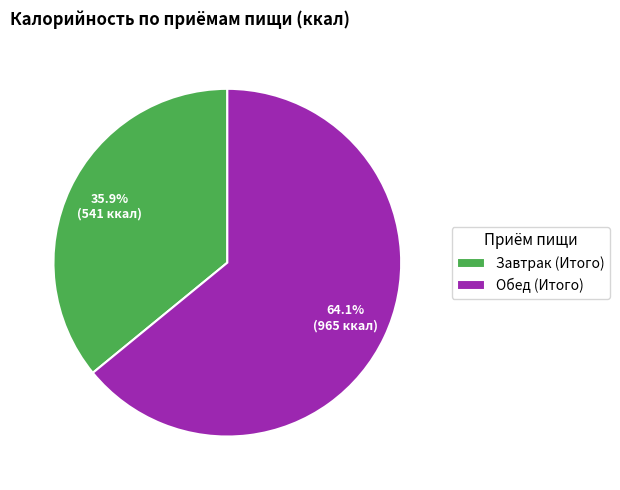

True or false: Завтрак (Итого) accounts for 36% of the total.

True